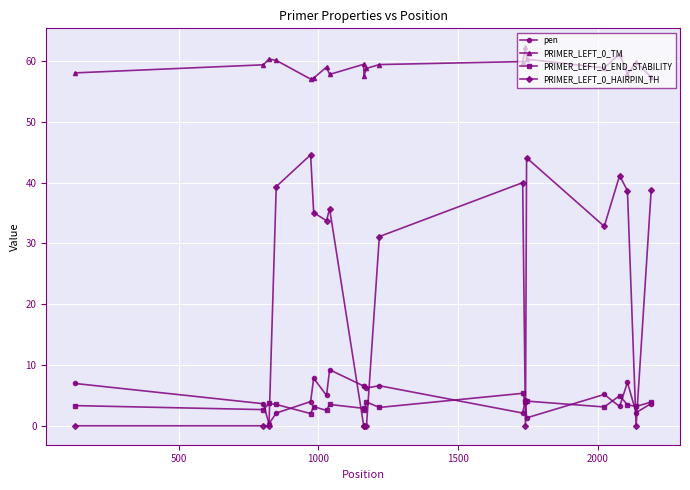

What is the lowest value of the PRIMER_LEFT_0_TM series?

57.0